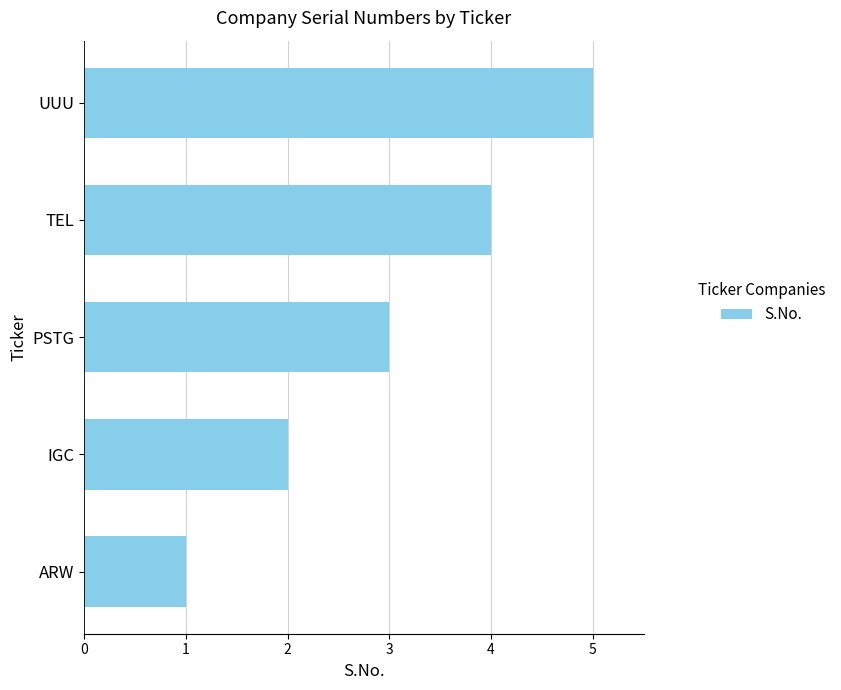

Are the bars horizontal?

Yes